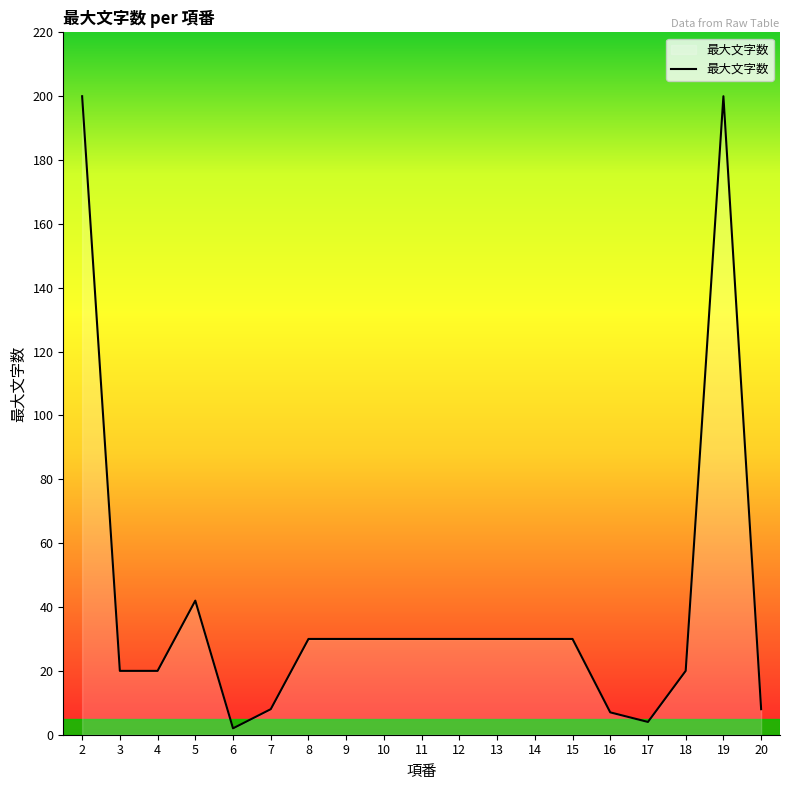

Read the value at 14.

30